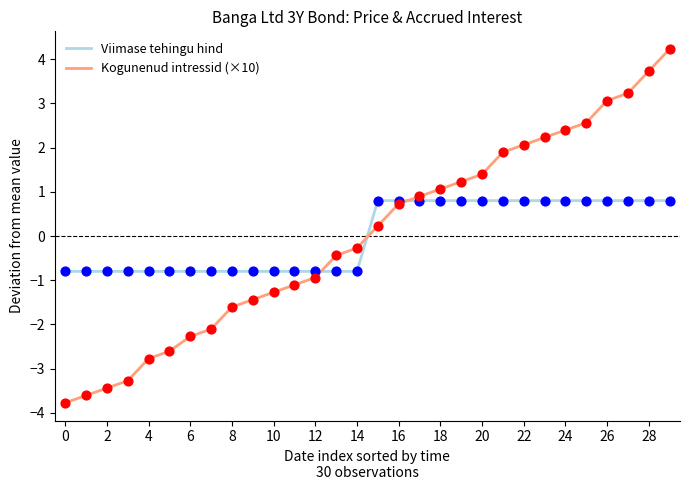

Which series has the widest spread of values?

Kogunenud intressid (×10)